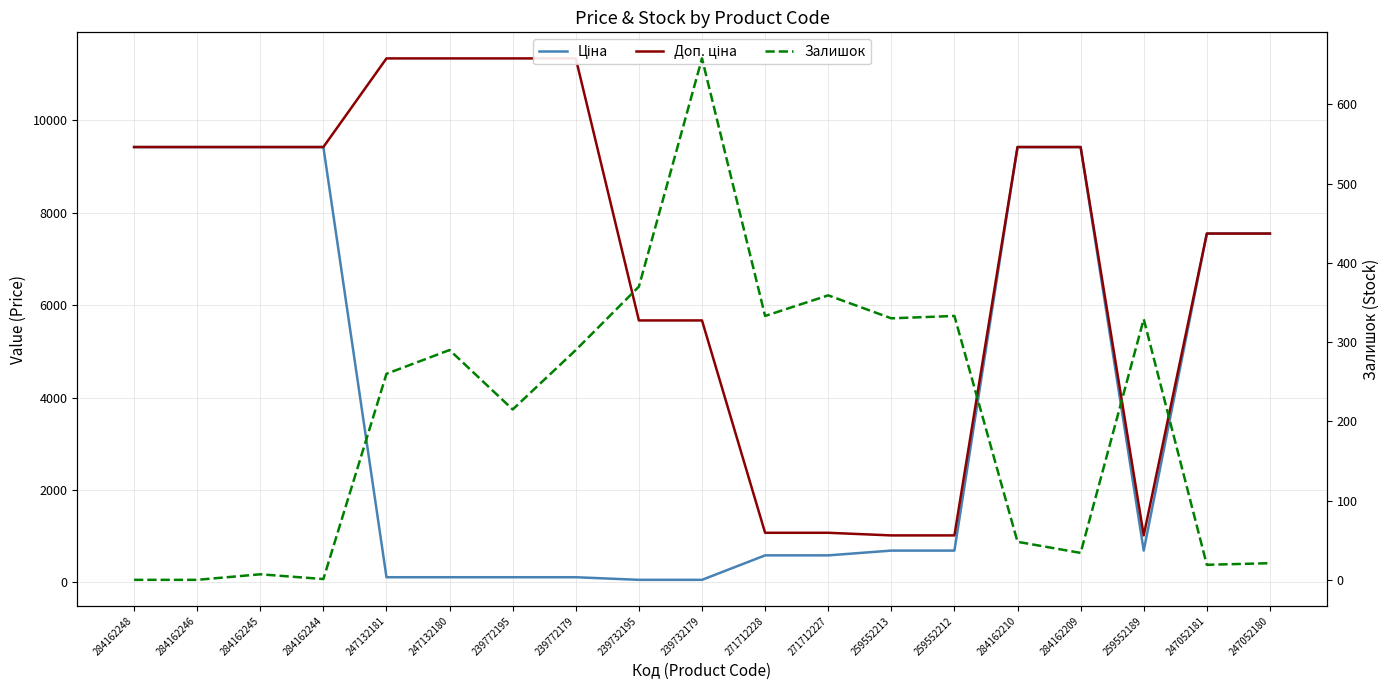

What is the sum of all Ціна values?

75398.9